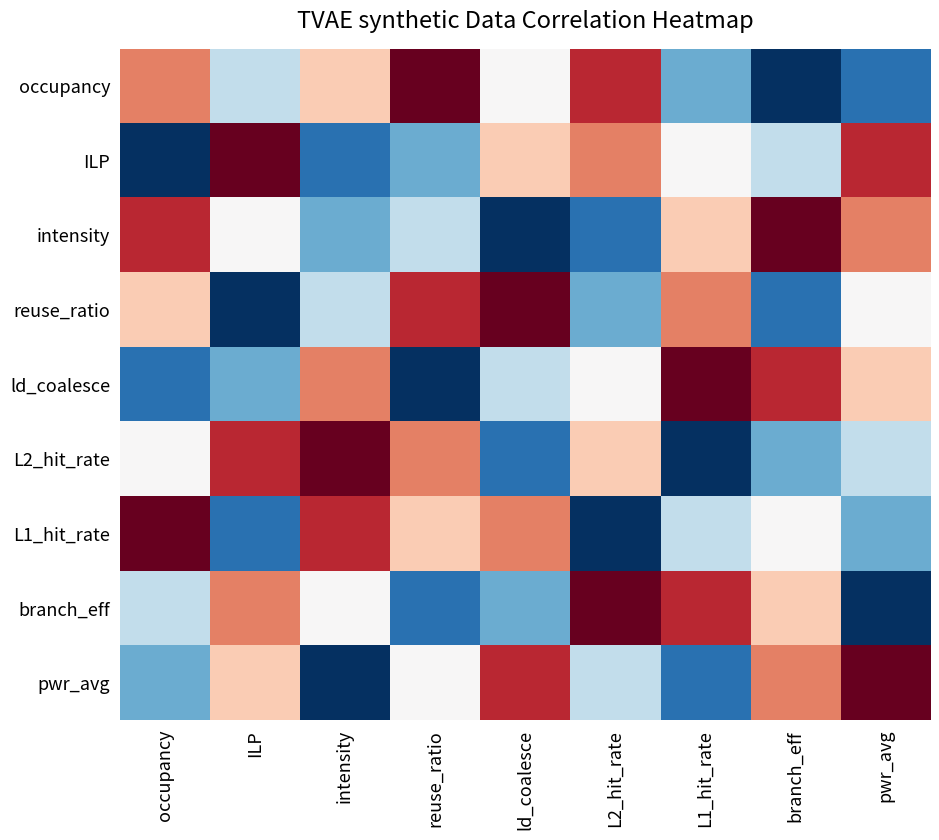

Between intensity and branch_eff, which series saw the biggest shift?

intensity